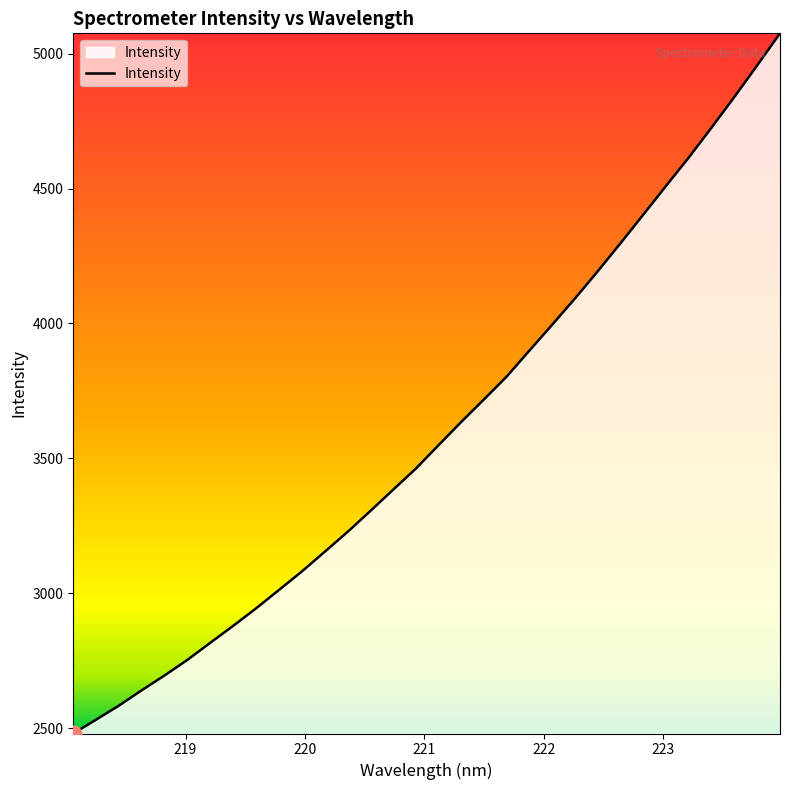

What is the difference between the maximum and minimum values?

2594.1